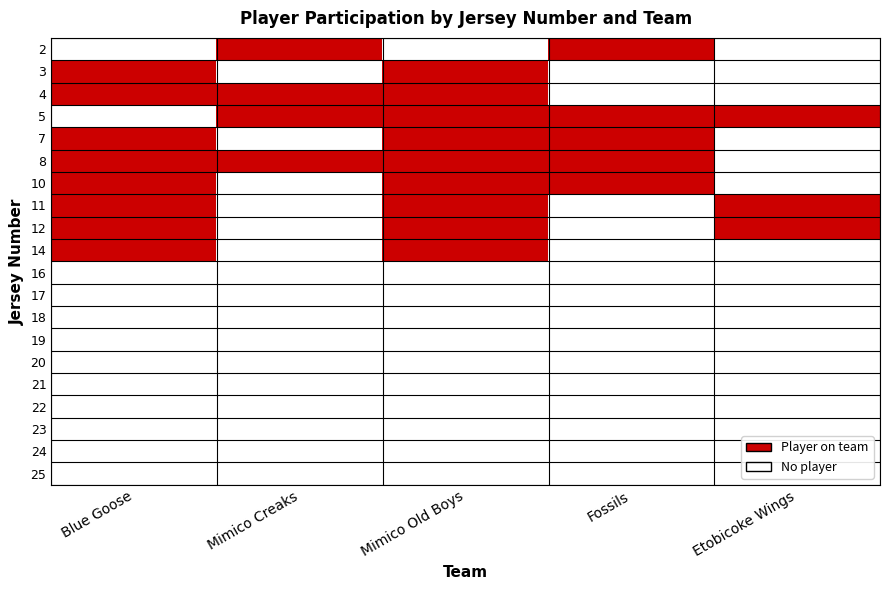

Reading left to right, transcribe all the data shown in this chart.

2: Blue Goose=0	Mimico Creaks=1	Mimico Old Boys=0	Fossils=1	Etobicoke Wings=0
3: Blue Goose=1	Mimico Creaks=0	Mimico Old Boys=1	Fossils=0	Etobicoke Wings=0
4: Blue Goose=1	Mimico Creaks=1	Mimico Old Boys=1	Fossils=0	Etobicoke Wings=0
5: Blue Goose=0	Mimico Creaks=1	Mimico Old Boys=1	Fossils=1	Etobicoke Wings=1
7: Blue Goose=1	Mimico Creaks=0	Mimico Old Boys=1	Fossils=1	Etobicoke Wings=0
8: Blue Goose=1	Mimico Creaks=1	Mimico Old Boys=1	Fossils=1	Etobicoke Wings=0
10: Blue Goose=1	Mimico Creaks=0	Mimico Old Boys=1	Fossils=1	Etobicoke Wings=0
11: Blue Goose=1	Mimico Creaks=0	Mimico Old Boys=1	Fossils=0	Etobicoke Wings=1
12: Blue Goose=1	Mimico Creaks=0	Mimico Old Boys=1	Fossils=0	Etobicoke Wings=1
14: Blue Goose=1	Mimico Creaks=0	Mimico Old Boys=1	Fossils=0	Etobicoke Wings=0
16: Blue Goose=0	Mimico Creaks=0	Mimico Old Boys=0	Fossils=0	Etobicoke Wings=0
17: Blue Goose=0	Mimico Creaks=0	Mimico Old Boys=0	Fossils=0	Etobicoke Wings=0
18: Blue Goose=0	Mimico Creaks=0	Mimico Old Boys=0	Fossils=0	Etobicoke Wings=0
19: Blue Goose=0	Mimico Creaks=0	Mimico Old Boys=0	Fossils=0	Etobicoke Wings=0
20: Blue Goose=0	Mimico Creaks=0	Mimico Old Boys=0	Fossils=0	Etobicoke Wings=0
21: Blue Goose=0	Mimico Creaks=0	Mimico Old Boys=0	Fossils=0	Etobicoke Wings=0
22: Blue Goose=0	Mimico Creaks=0	Mimico Old Boys=0	Fossils=0	Etobicoke Wings=0
23: Blue Goose=0	Mimico Creaks=0	Mimico Old Boys=0	Fossils=0	Etobicoke Wings=0
24: Blue Goose=0	Mimico Creaks=0	Mimico Old Boys=0	Fossils=0	Etobicoke Wings=0
25: Blue Goose=0	Mimico Creaks=0	Mimico Old Boys=0	Fossils=0	Etobicoke Wings=0